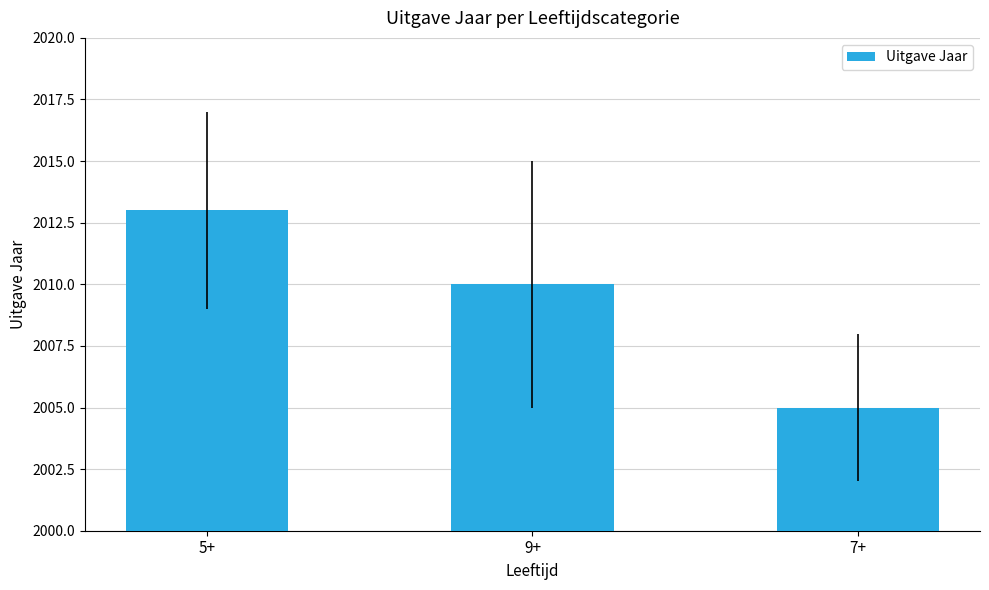

How many bars are there in total?

3